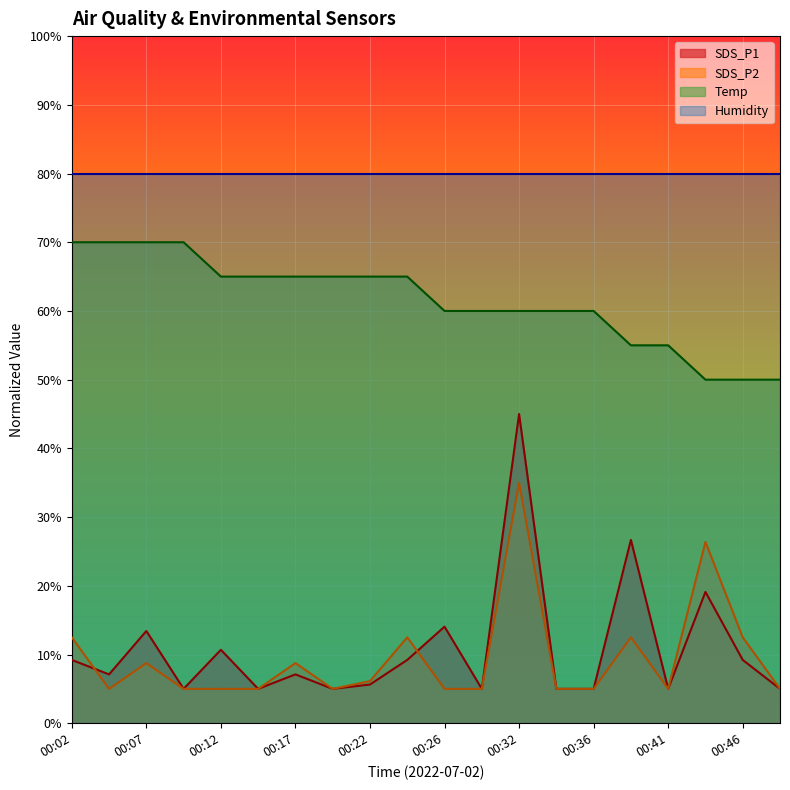

At which category does SDS_P2 reach its first local peak?

00:07